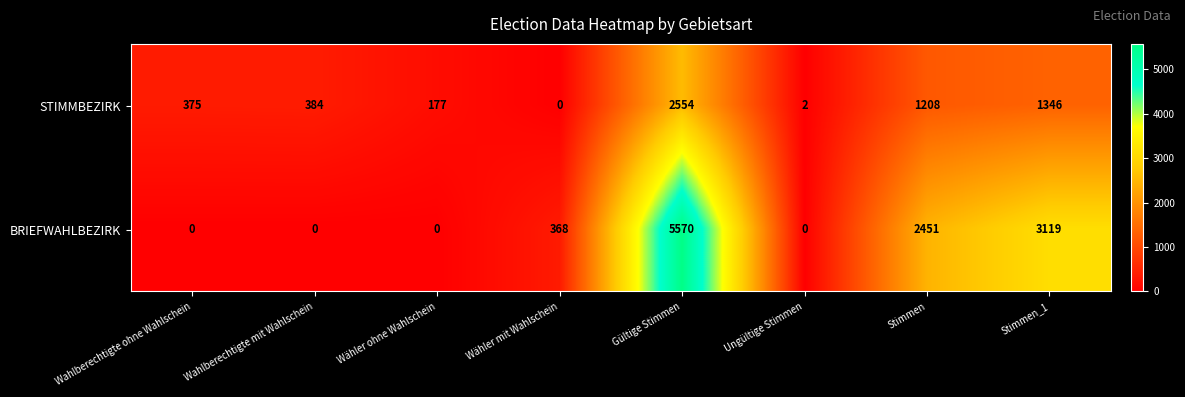

Rank the series at Wahlberechtigte mit Wahlschein from highest to lowest value.

STIMMBEZIRK, BRIEFWAHLBEZIRK